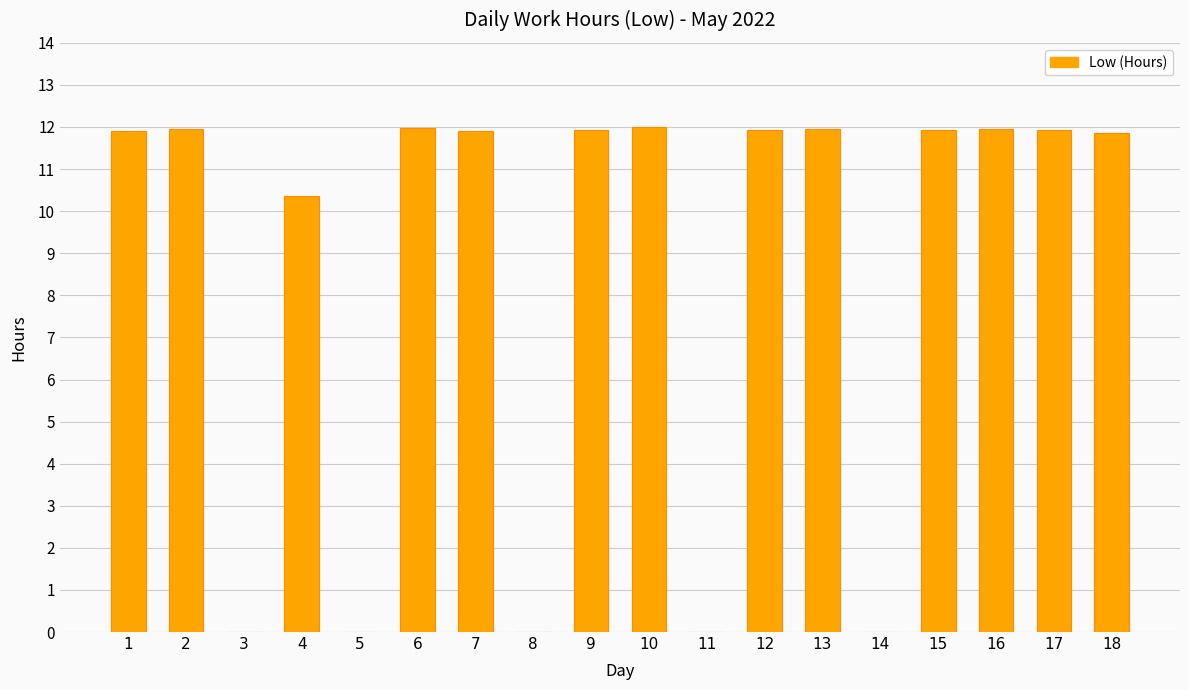

What is the ratio of the value at 6 to the value at 13?

1.0